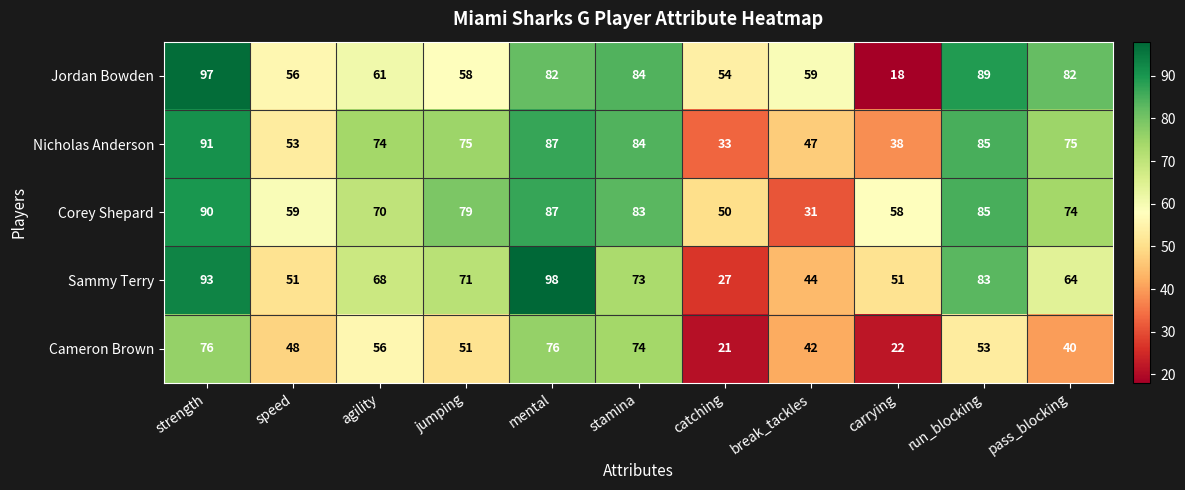

At which label is Cameron Brown closest to 48?

speed